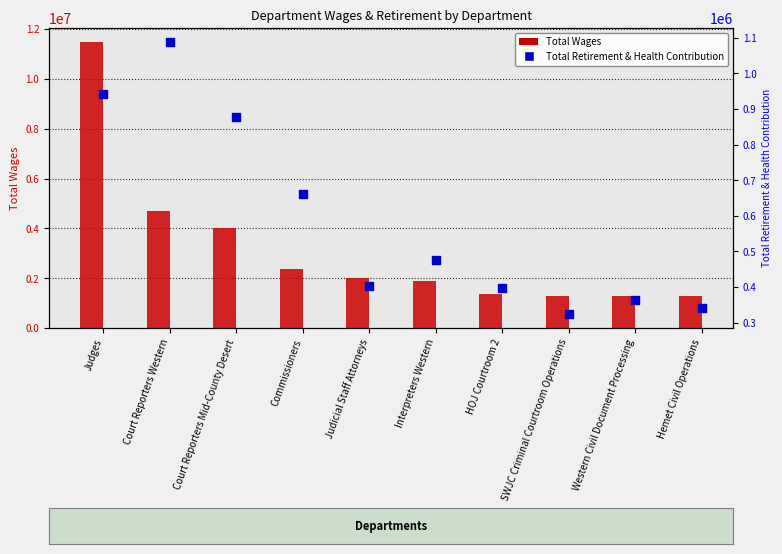

Which series contains the lowest Y value?

Total Retirement & Health Contribution